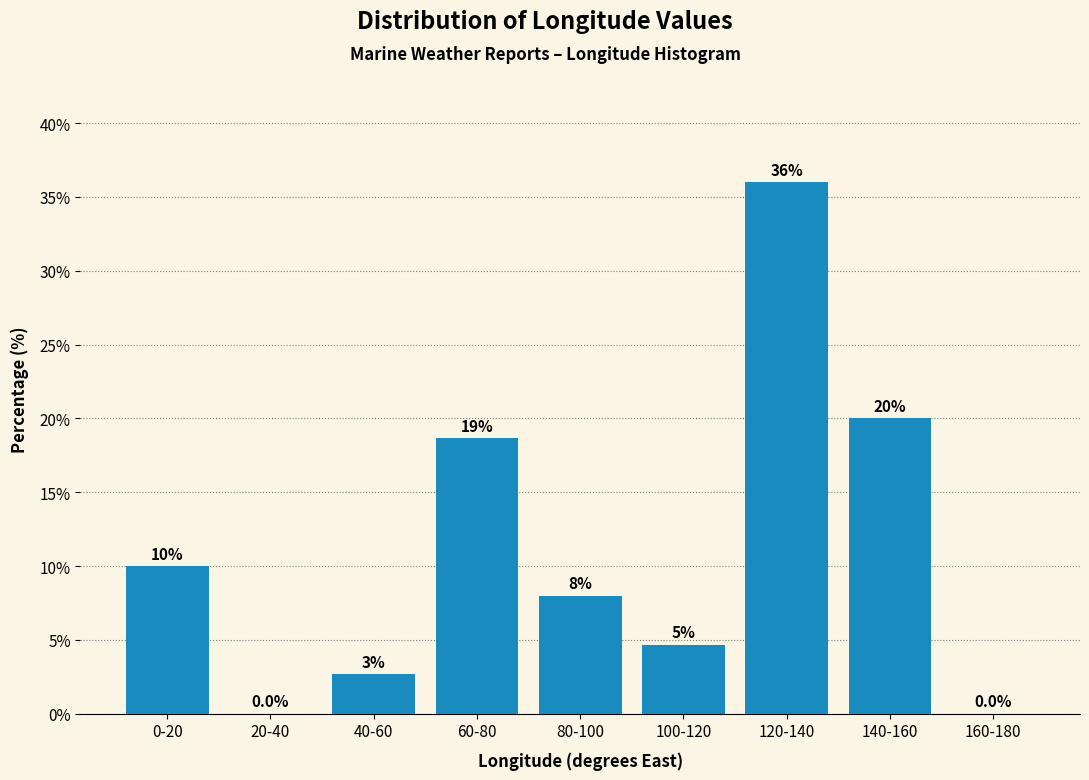

What is the sum of the values at 140-160 and 80-100?

28.0